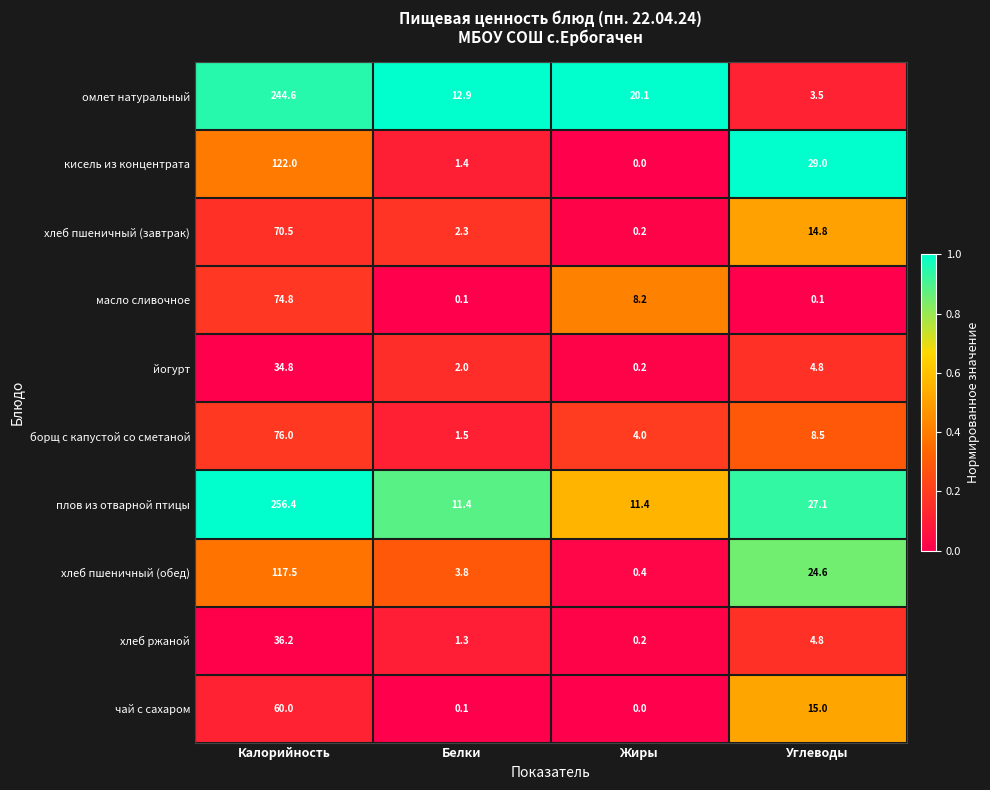

At which category is the sum across all series the highest?

Калорийность